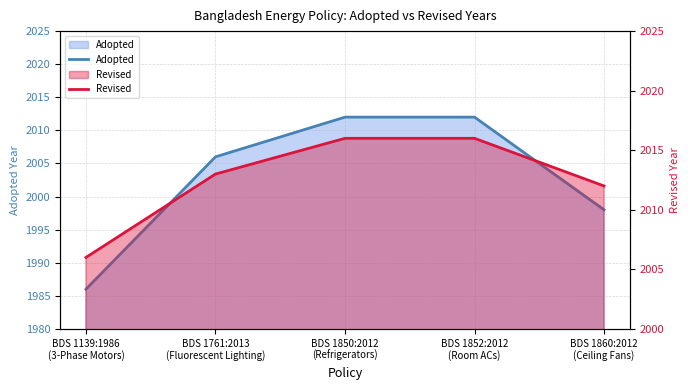

True or false: Revised and Adopted intersect in this chart.

False